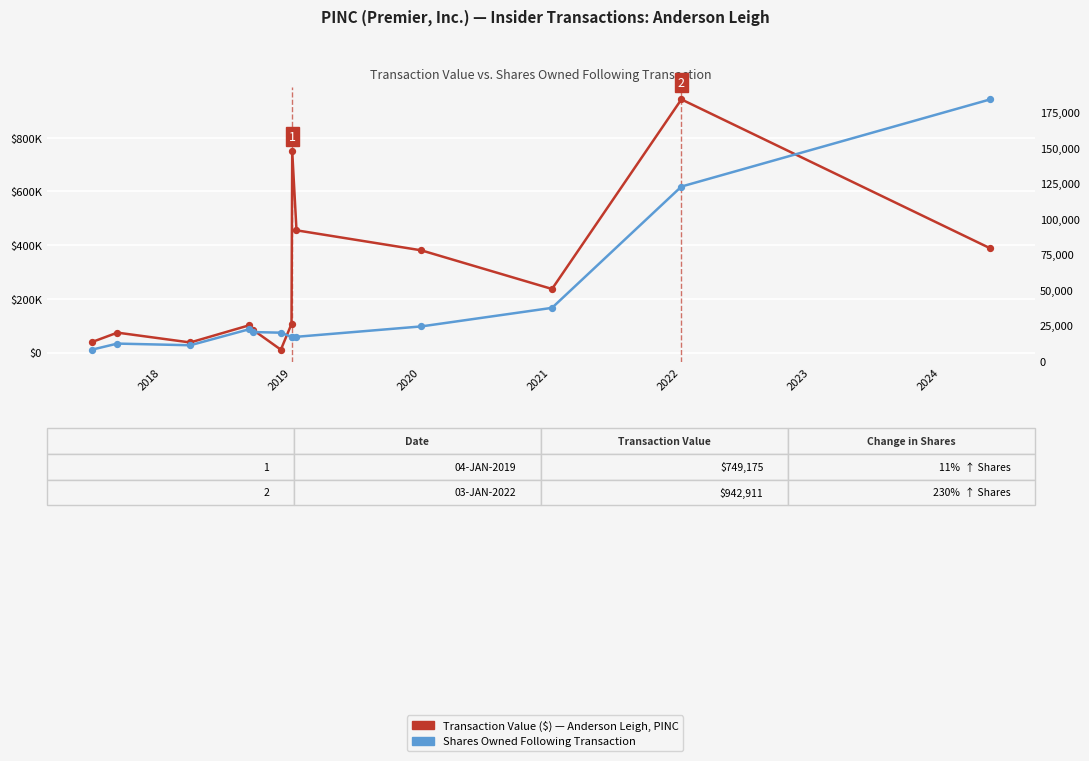

Which series reaches the maximum Y coordinate?

Transaction Value ($) — Anderson Leigh, PINC